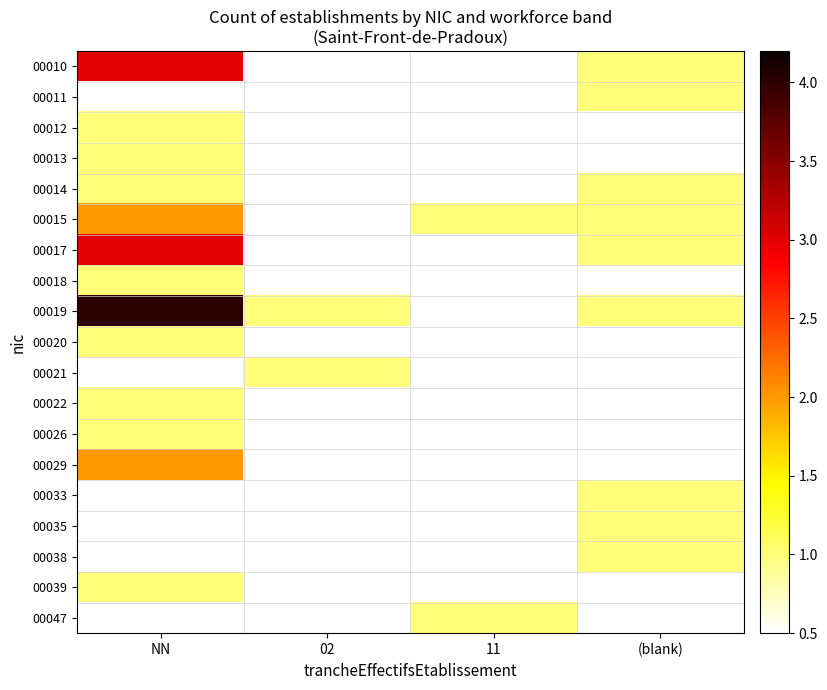

The 00019 series shows 1.0 at (blank). True or false?

True